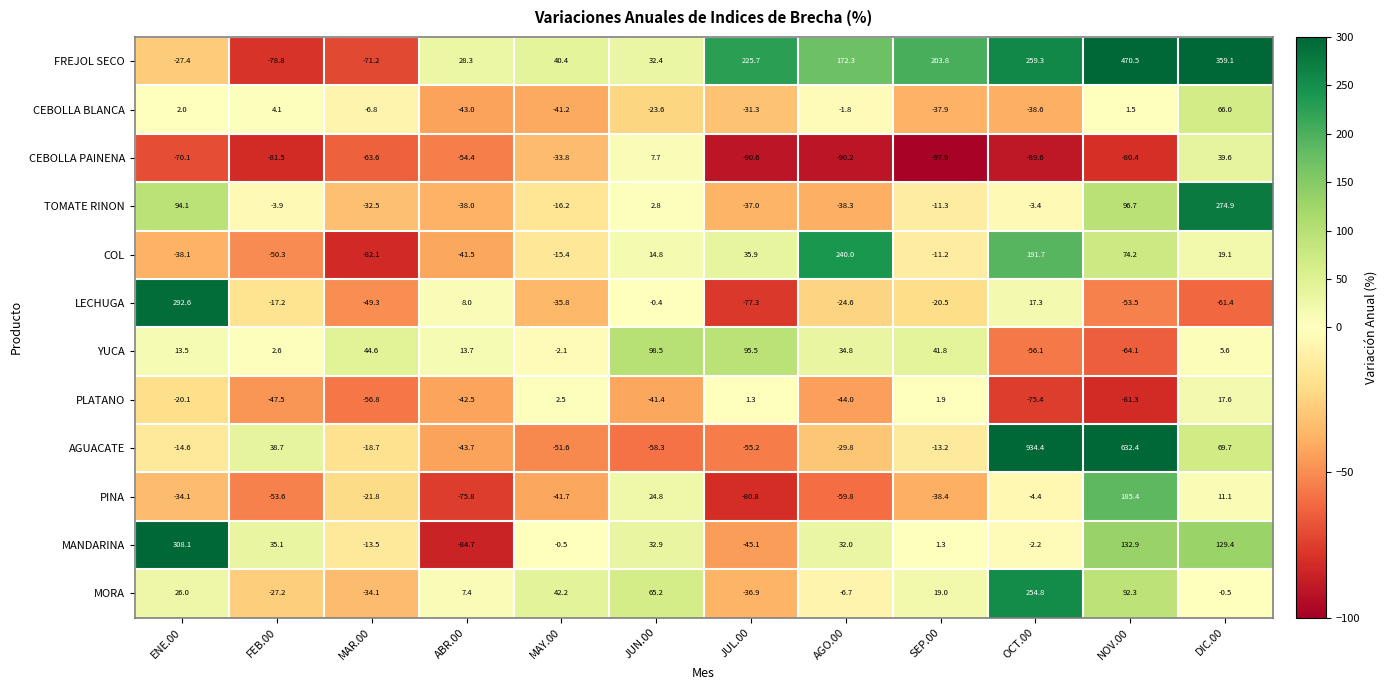

Between FEB.00 and OCT.00, which series saw the biggest shift?

AGUACATE